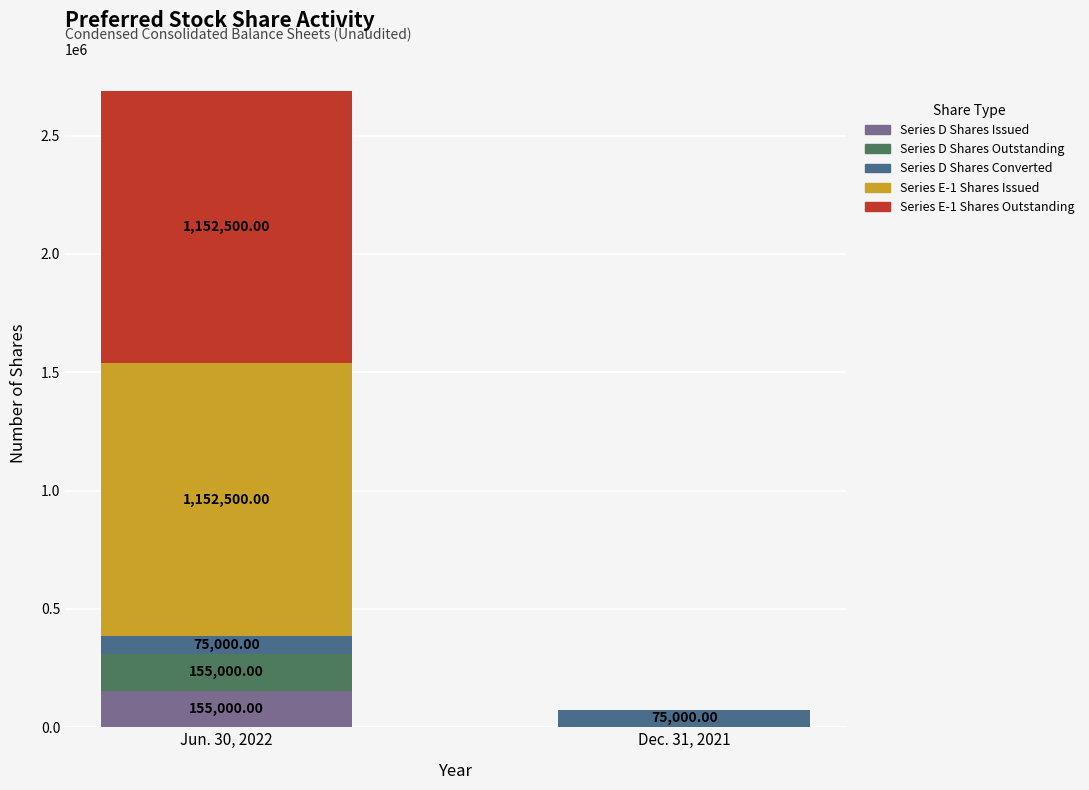

Count the number of categories in the chart.

2